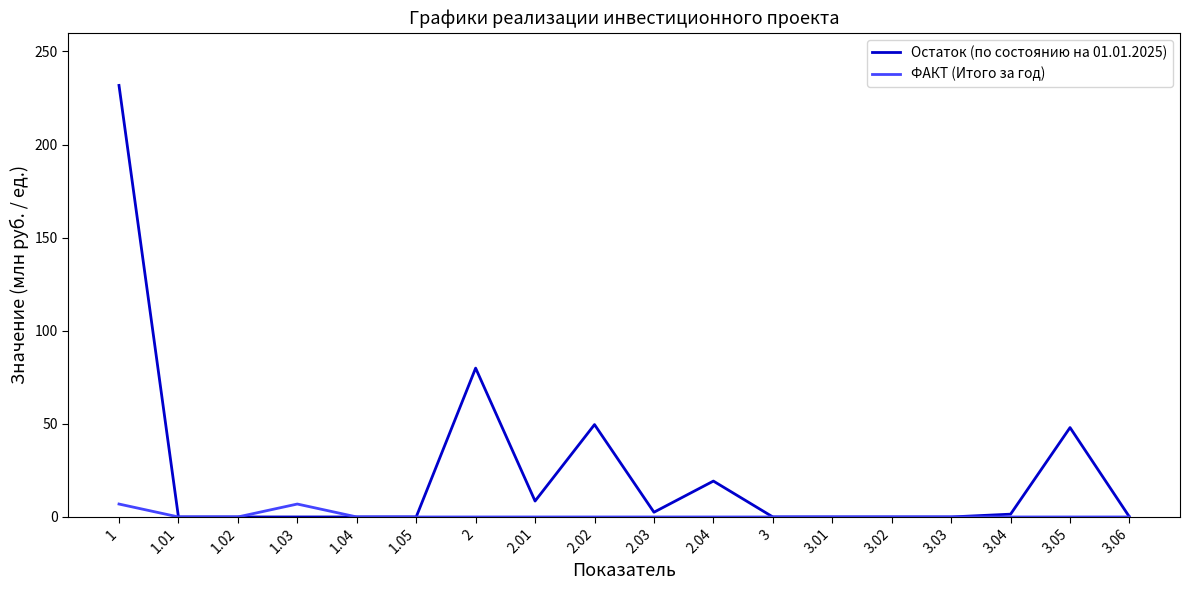

Which series has the largest total across all categories?

Остаток (по состоянию на 01.01.2025)